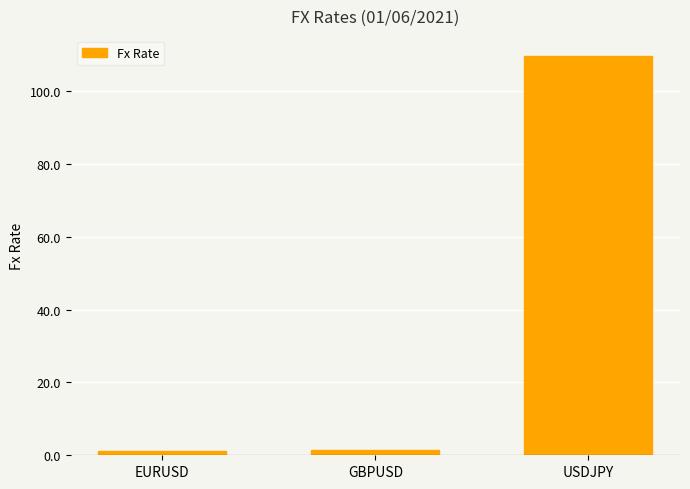

What is the smallest value displayed?

1.2